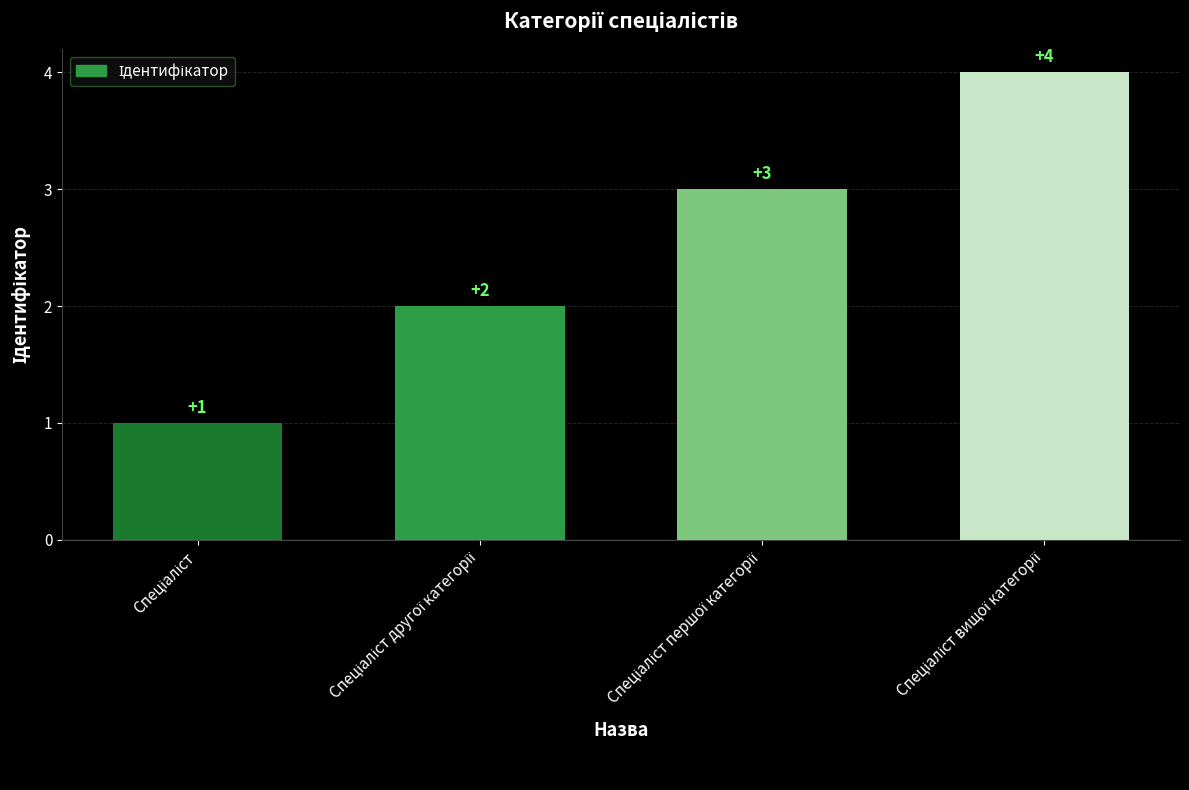

What is the difference between the maximum and minimum values?

3